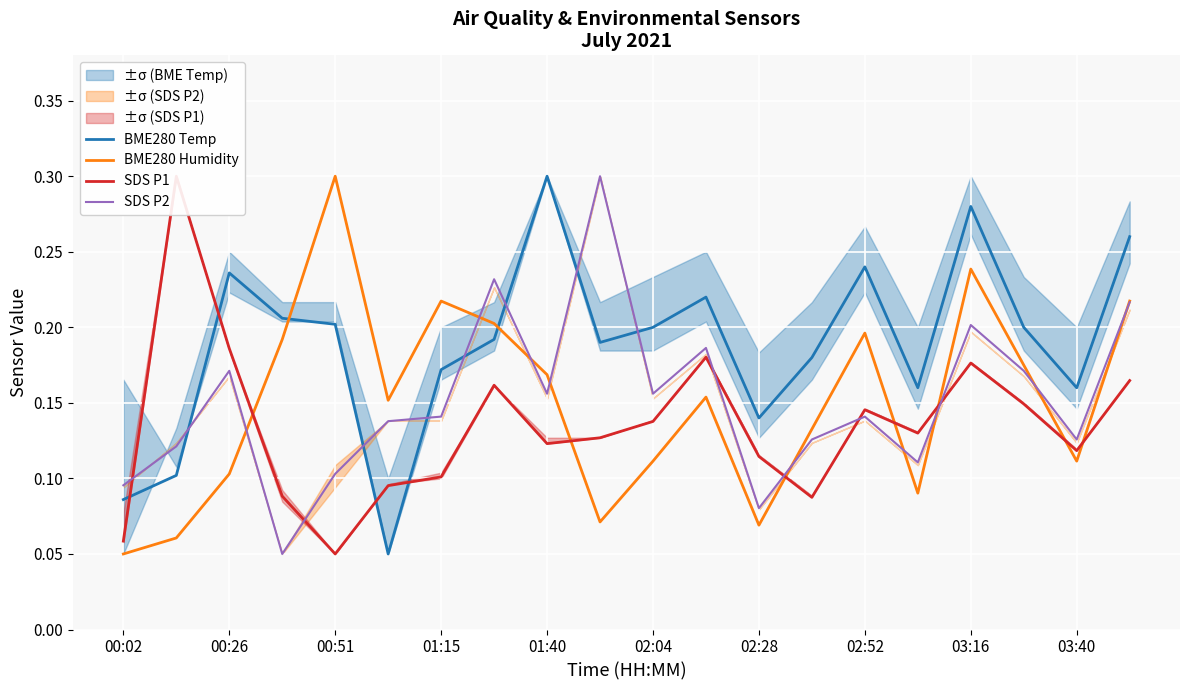

Rank the series by their maximum value, from lowest to highest.

BME280 Temp, BME280 Humidity, SDS P1, SDS P2